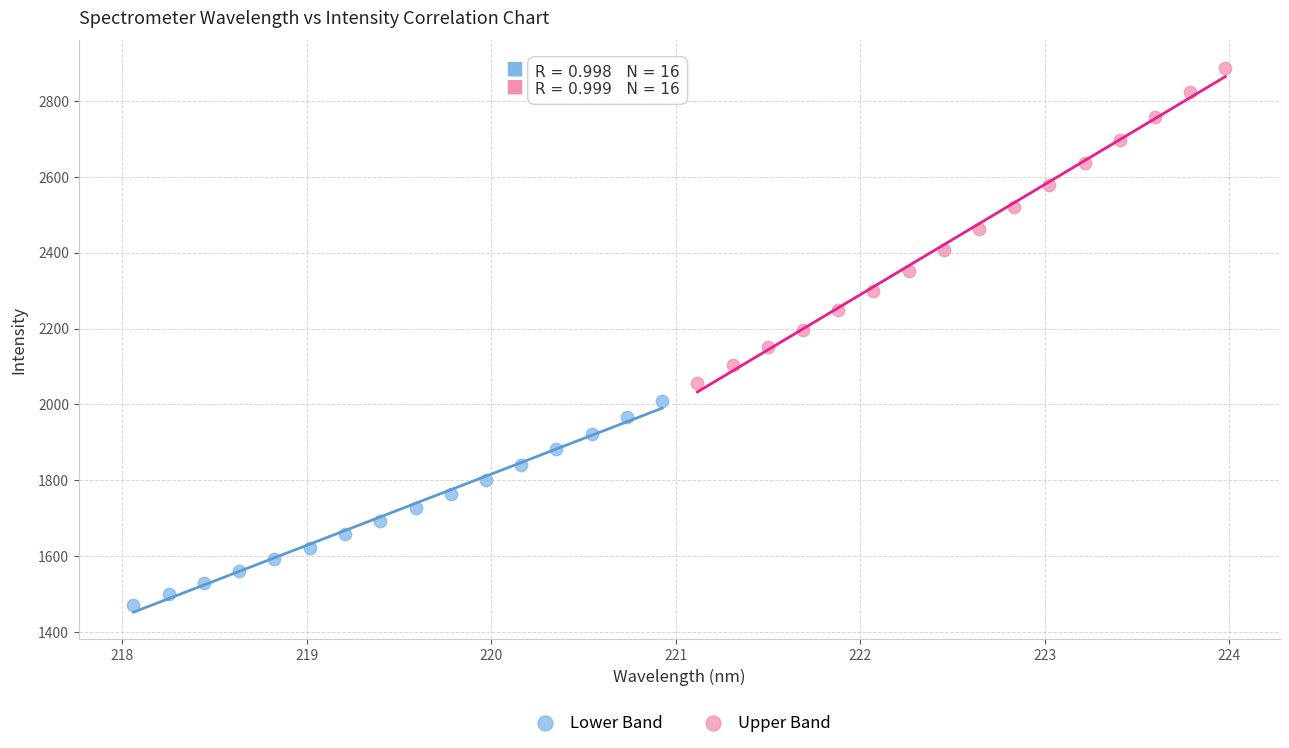

Which series reaches the maximum Y coordinate?

Upper Band